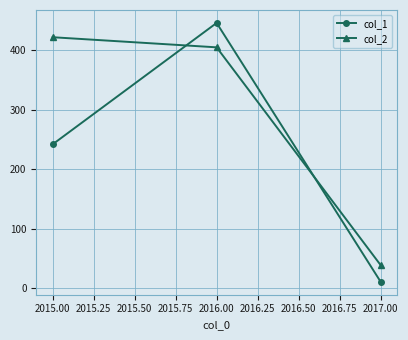

What are all the series names shown in the legend?

col_1, col_2